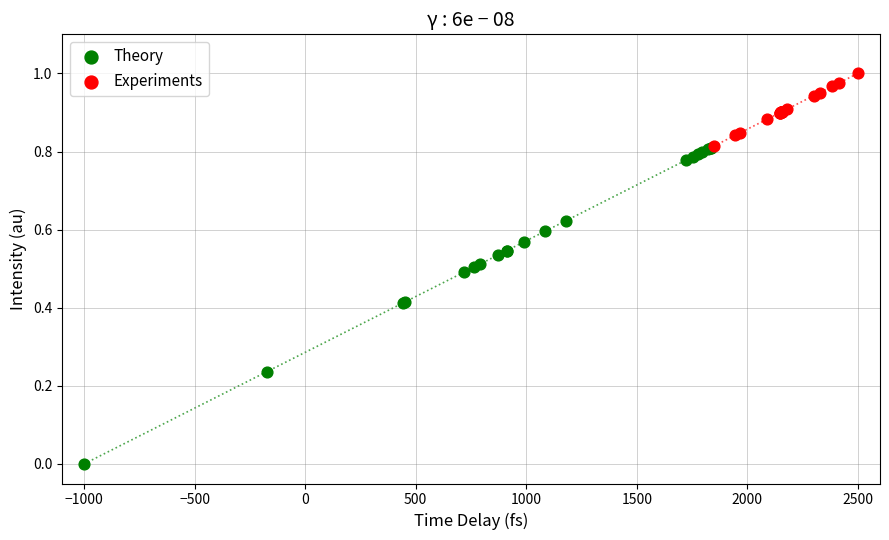

Which series contains the highest Y value?

Experiments